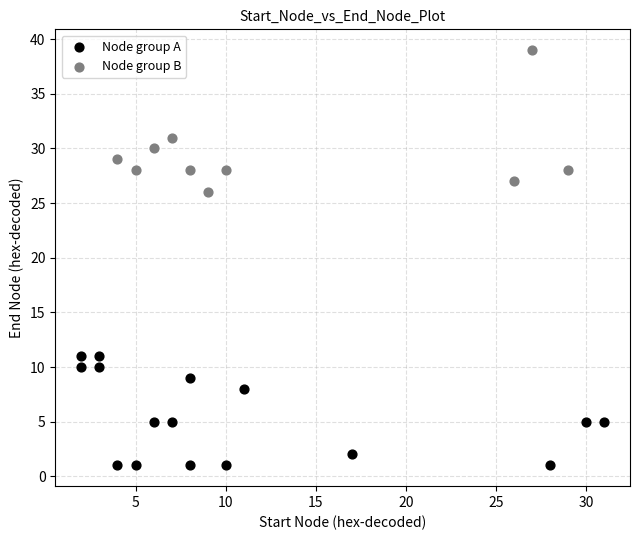

Which series contains the highest Y value?

Node group B